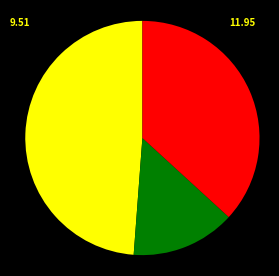

Is there a majority slice in this chart?

No